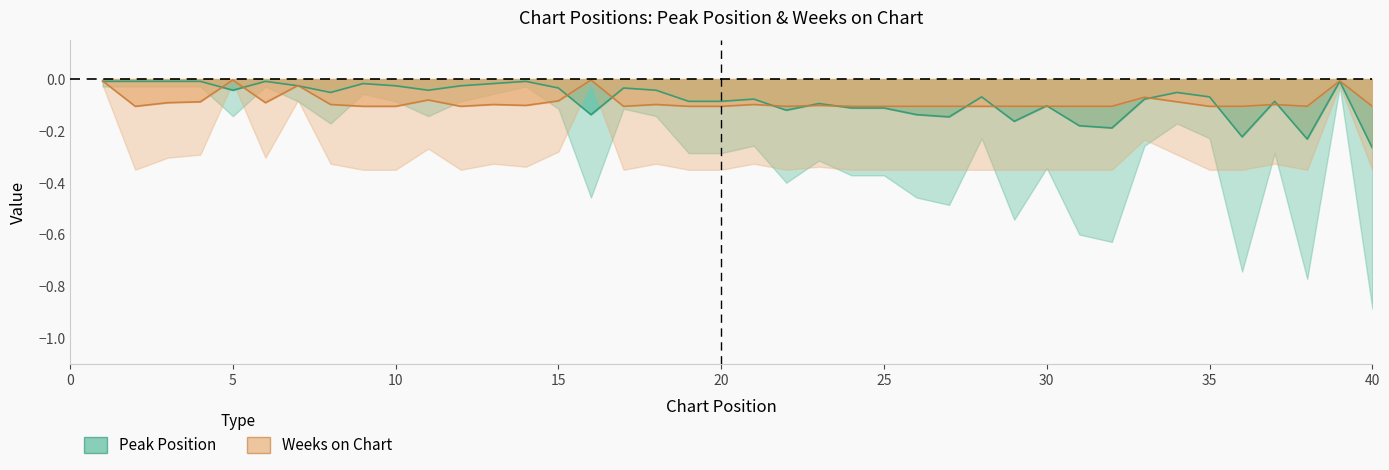

Which series has the largest range (max minus min)?

Peak Position